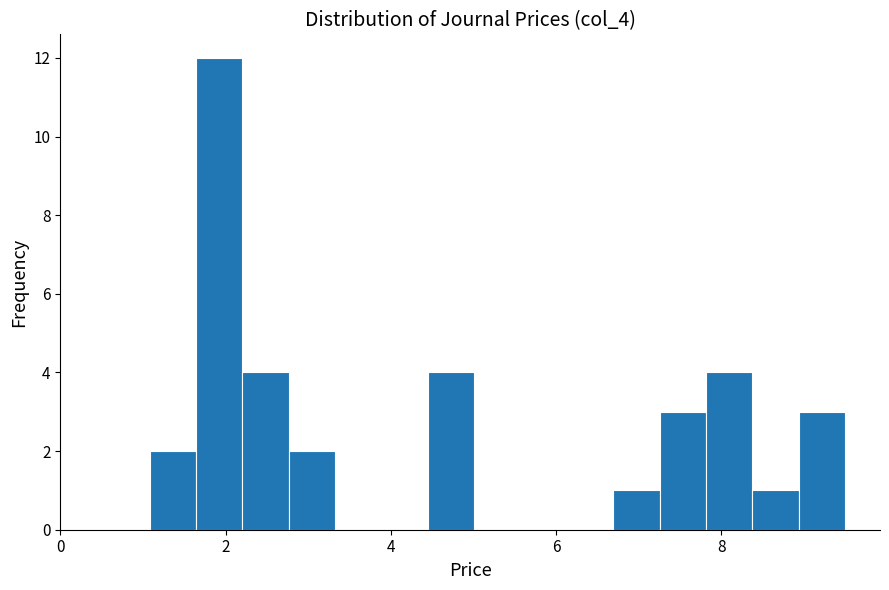

Around what value on the x-axis is the tallest bar? Give the approximate position of its centre, as read against the axis.

2.0